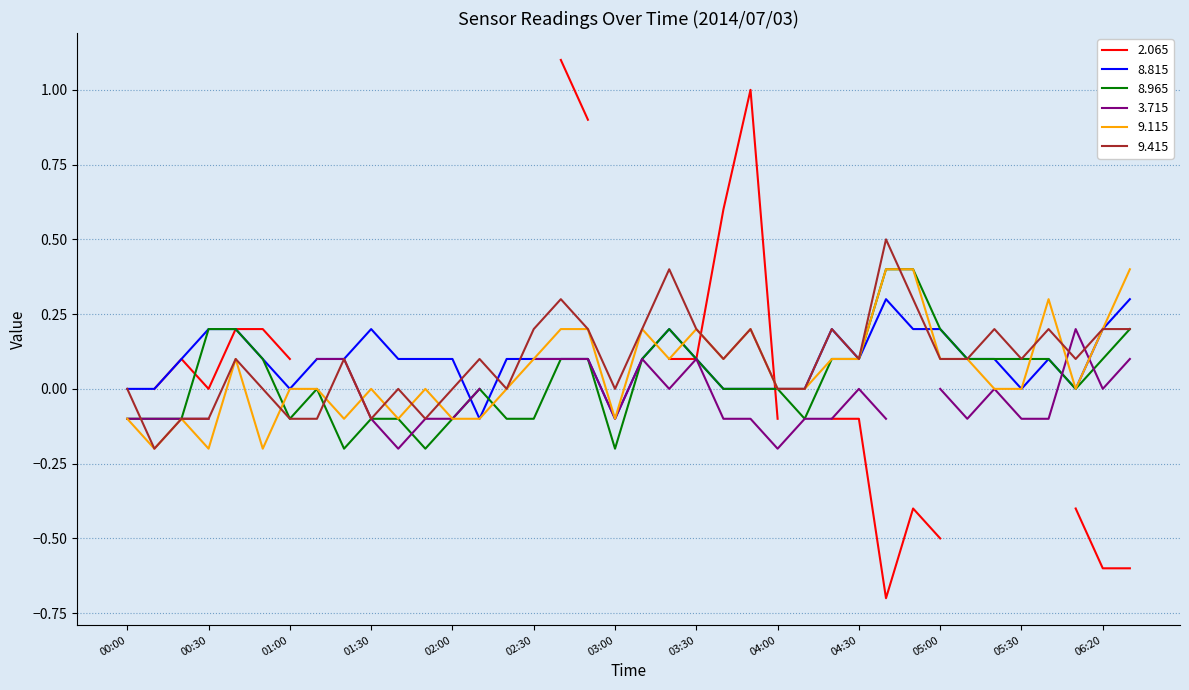

Is it true that 8.815 equals -0.1 at 03:00?

True